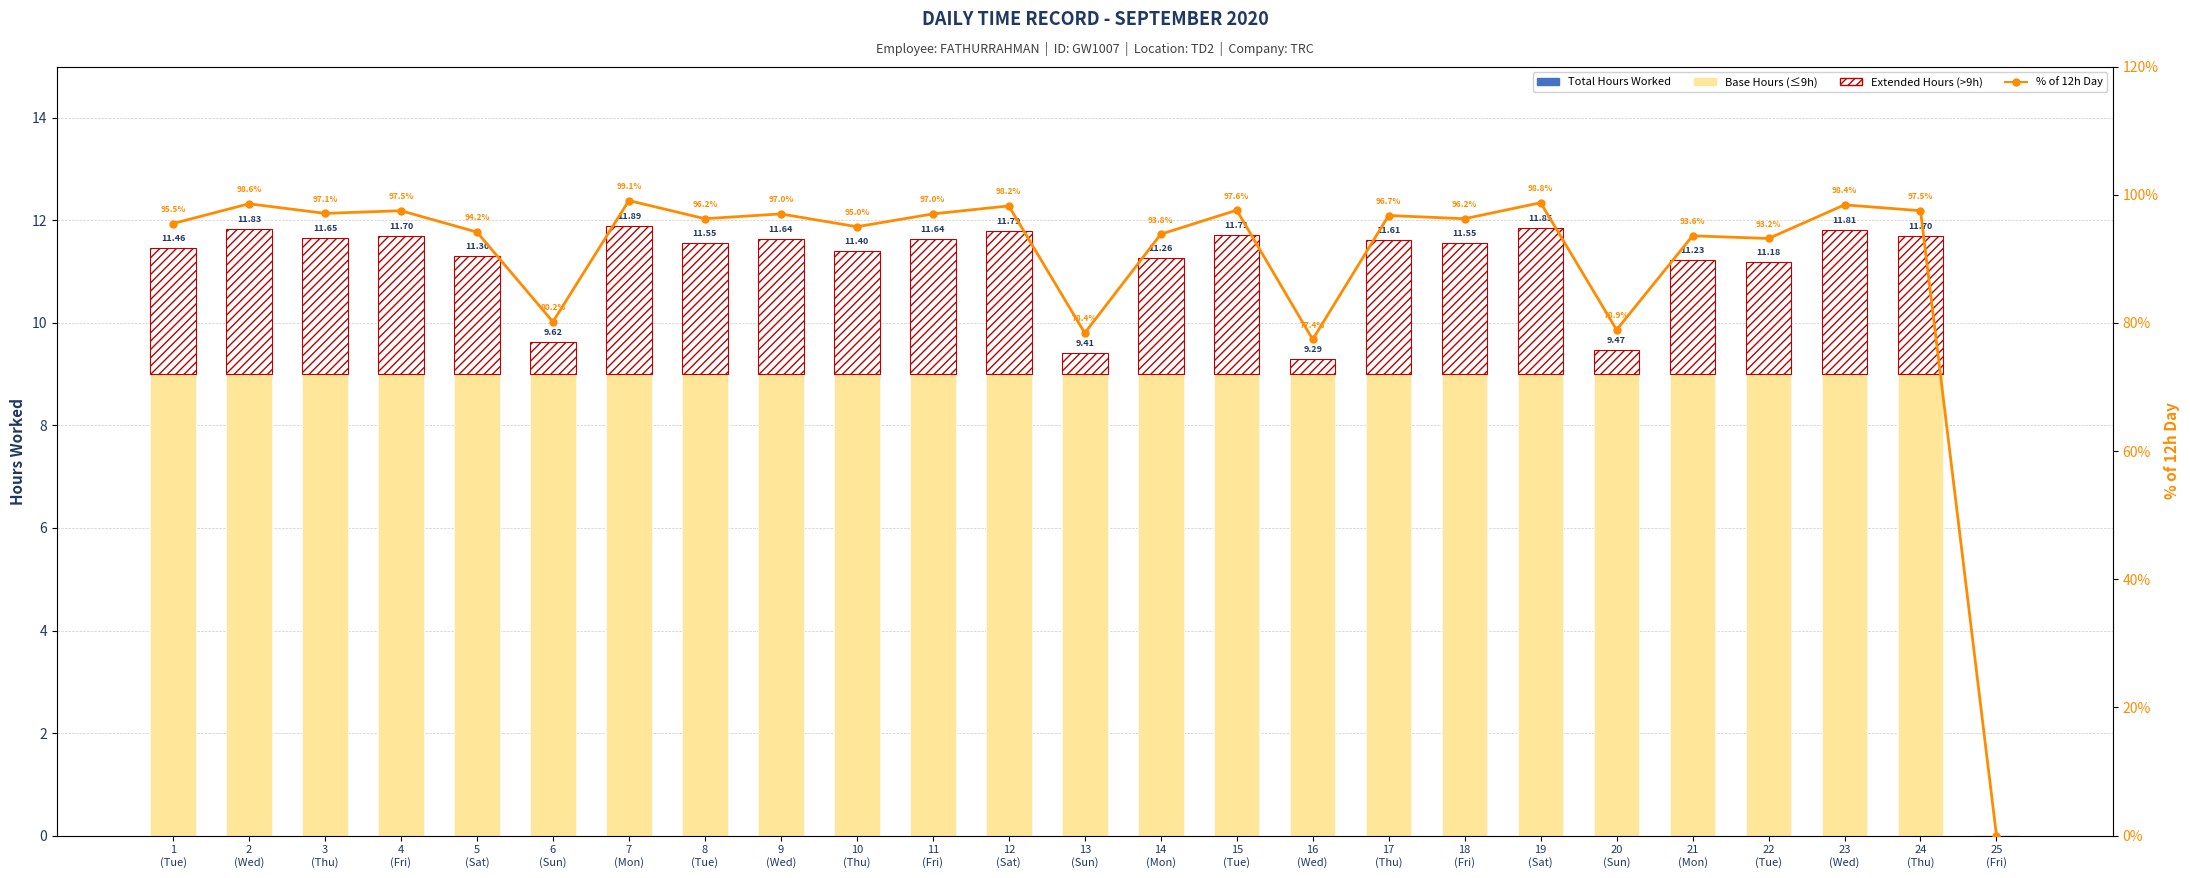

What position from the right is 1
(Tue)?

25